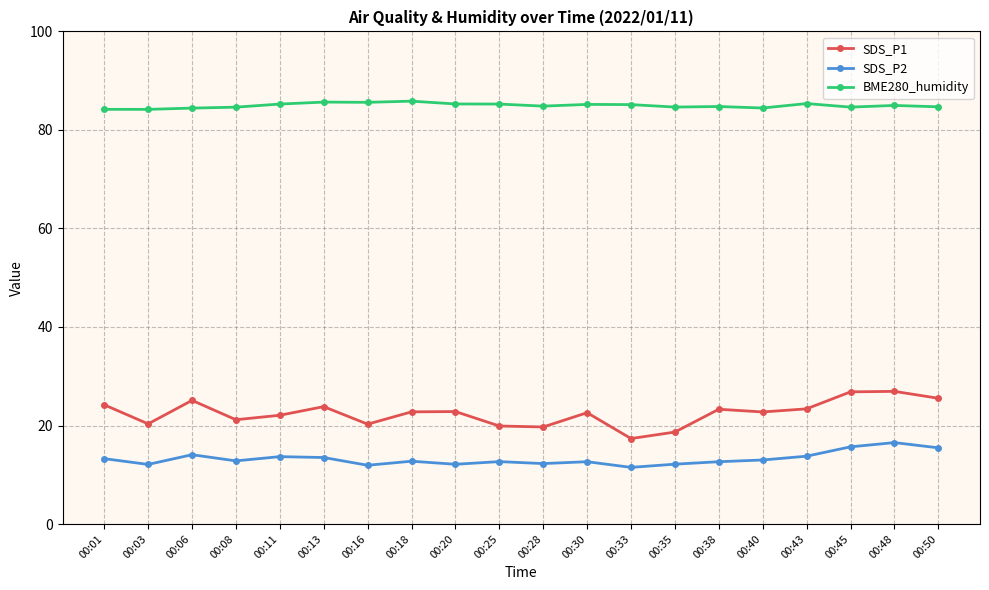

What is the value of the SDS_P2 point at the 16th from the left?

13.0